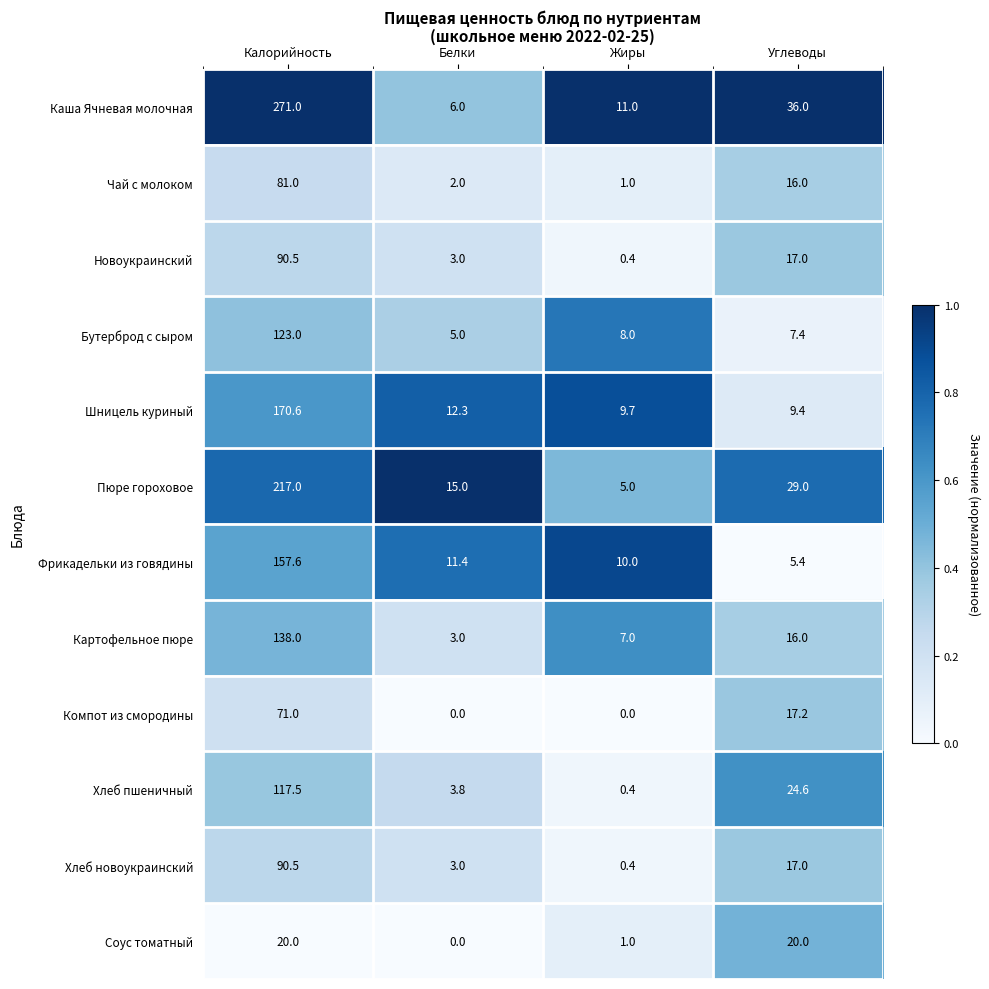

Where does the Бутерброд с сыром series first go above 8?

Калорийность